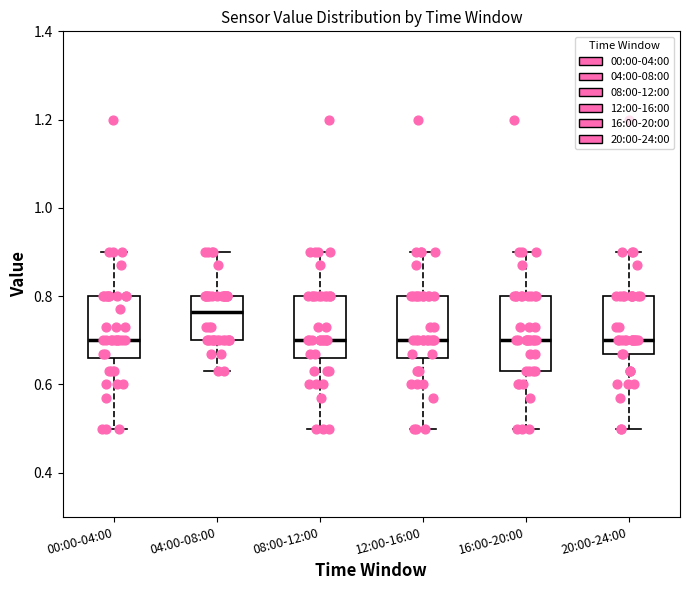

Reading left to right, read every box against the y-axis: the position of its median line, the range the box covers, and the ends of its whiskers. The values are not printed on the chart, so give them approximately, as read against the axis.

00:00-04:00: median 0.70, box 0.66 to 0.80, whiskers 0.50 to 0.90
04:00-08:00: median 0.76, box 0.70 to 0.80, whiskers 0.64 to 0.90
08:00-12:00: median 0.70, box 0.66 to 0.80, whiskers 0.50 to 0.90
12:00-16:00: median 0.70, box 0.66 to 0.80, whiskers 0.50 to 0.90
16:00-20:00: median 0.70, box 0.64 to 0.80, whiskers 0.50 to 0.90
20:00-24:00: median 0.70, box 0.68 to 0.80, whiskers 0.50 to 0.90